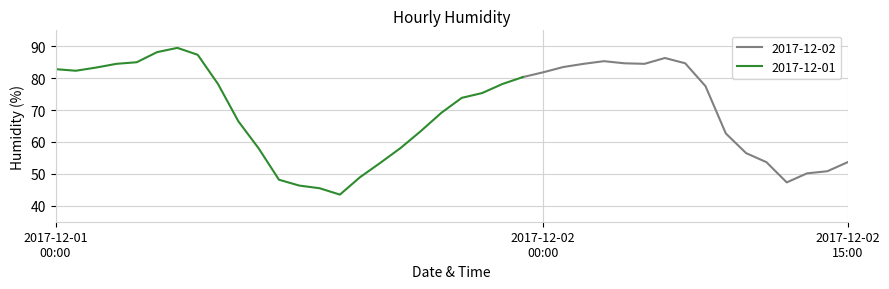

Is it true that the value at 2017-12-02 05:00 is 84.5?

True